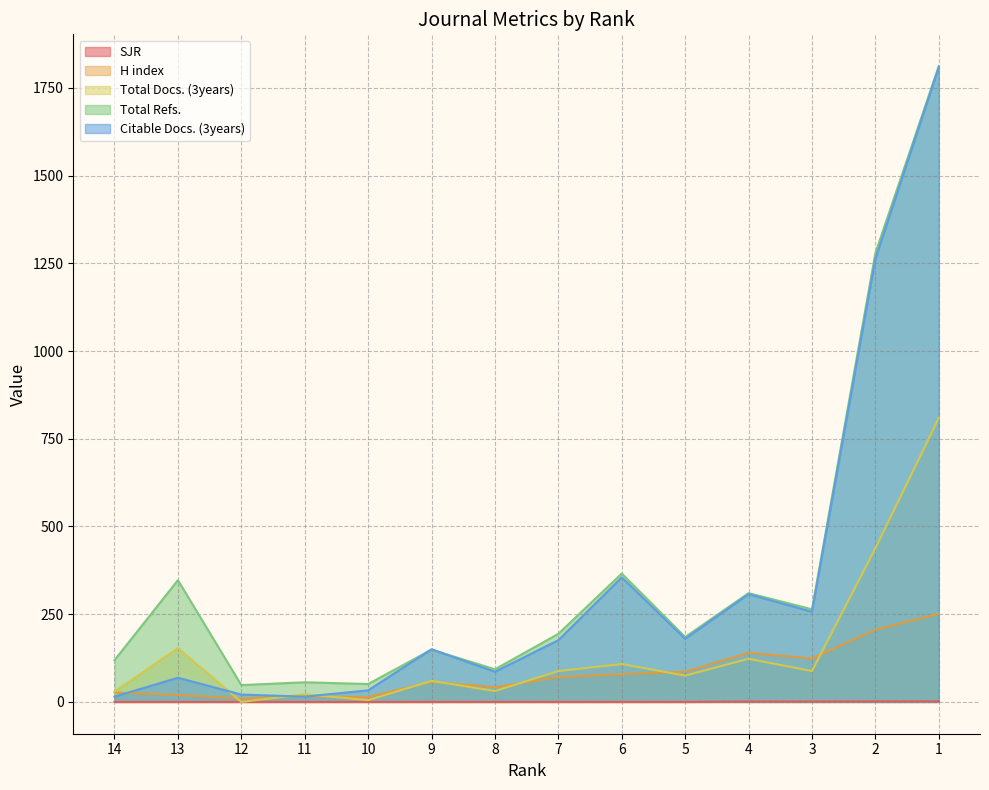

How many data points in SJR are above 0?

4